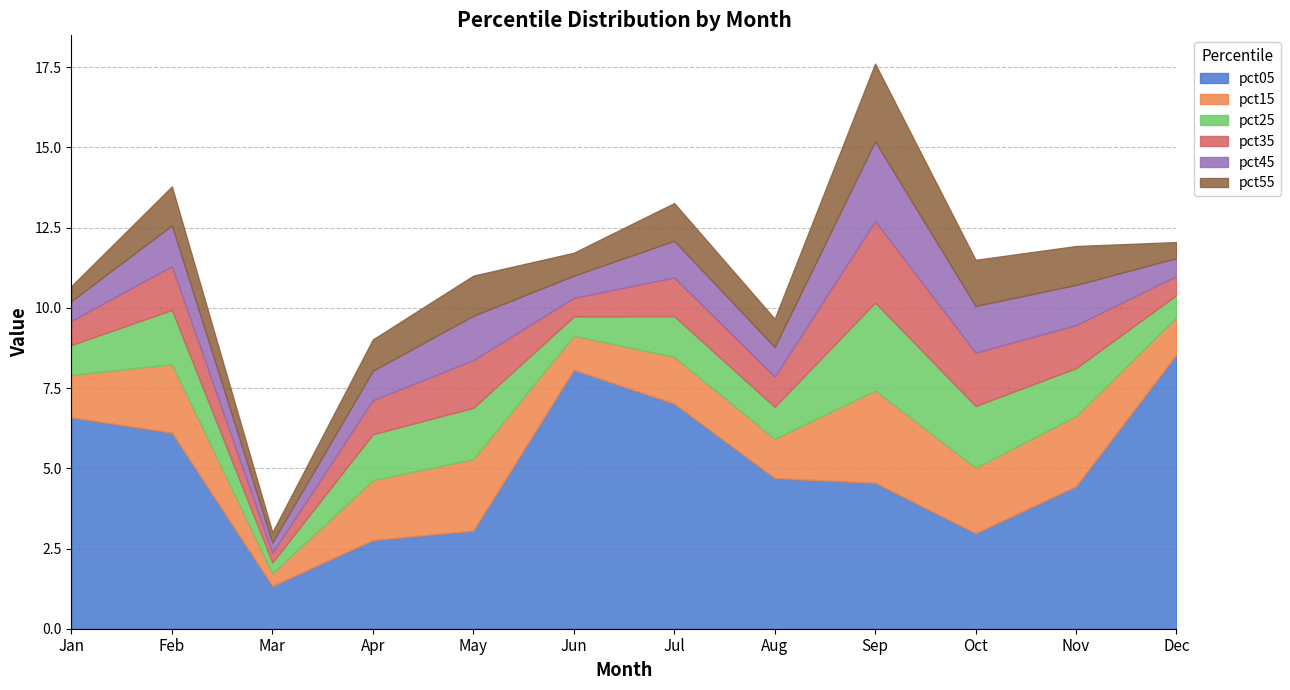

Reading left to right, transcribe all the data shown in this chart.

pct05: Jan=6.6	Feb=6.1	Mar=1.3	Apr=2.8	May=3.1	Jun=8.1	Jul=7.0	Aug=4.7	Sep=4.5	Oct=3.0	Nov=4.4	Dec=8.6
pct15: Jan=1.3	Feb=2.1	Mar=0.4	Apr=1.9	May=2.2	Jun=1.1	Jul=1.5	Aug=1.2	Sep=2.9	Oct=2.0	Nov=2.2	Dec=1.2
pct25: Jan=0.9	Feb=1.7	Mar=0.3	Apr=1.4	May=1.6	Jun=0.6	Jul=1.3	Aug=1.0	Sep=2.7	Oct=1.9	Nov=1.5	Dec=0.7
pct35: Jan=0.8	Feb=1.4	Mar=0.3	Apr=1.1	May=1.5	Jun=0.6	Jul=1.2	Aug=0.9	Sep=2.5	Oct=1.7	Nov=1.3	Dec=0.6
pct45: Jan=0.6	Feb=1.3	Mar=0.3	Apr=0.9	May=1.4	Jun=0.7	Jul=1.1	Aug=0.9	Sep=2.5	Oct=1.5	Nov=1.3	Dec=0.6
pct55: Jan=0.5	Feb=1.2	Mar=0.3	Apr=1.0	May=1.2	Jun=0.7	Jul=1.2	Aug=0.9	Sep=2.4	Oct=1.4	Nov=1.2	Dec=0.5